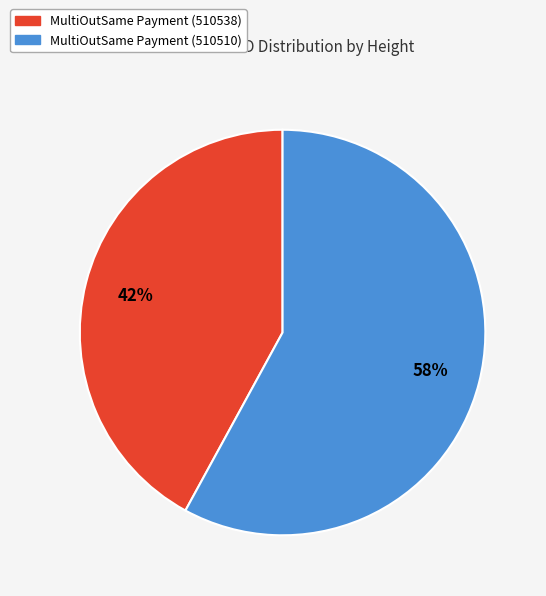

Is the sum of MultiOutSame Payment (510510) and MultiOutSame Payment (510538) greater than half?

Yes